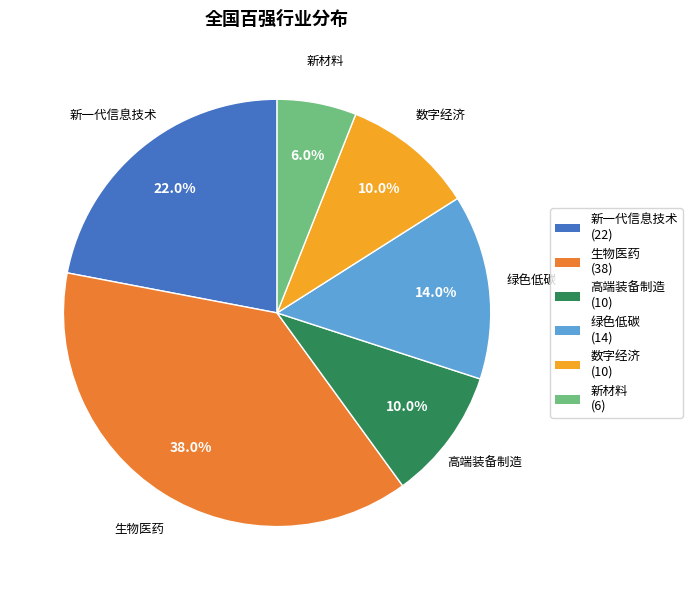

Between 数字经济 and 新一代信息技术, which is larger?

新一代信息技术